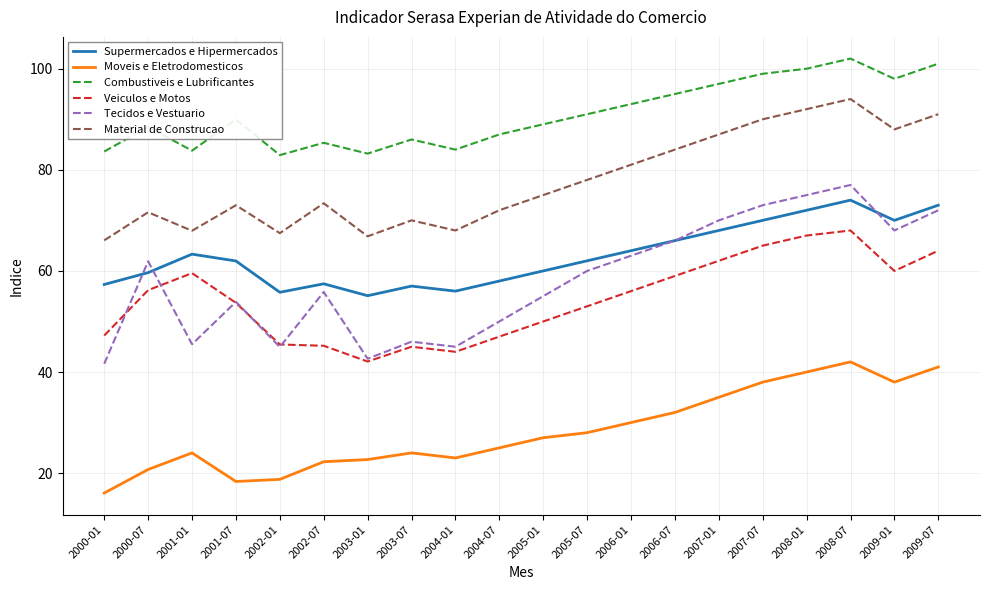

Which series has the widest spread of values?

Tecidos e Vestuario